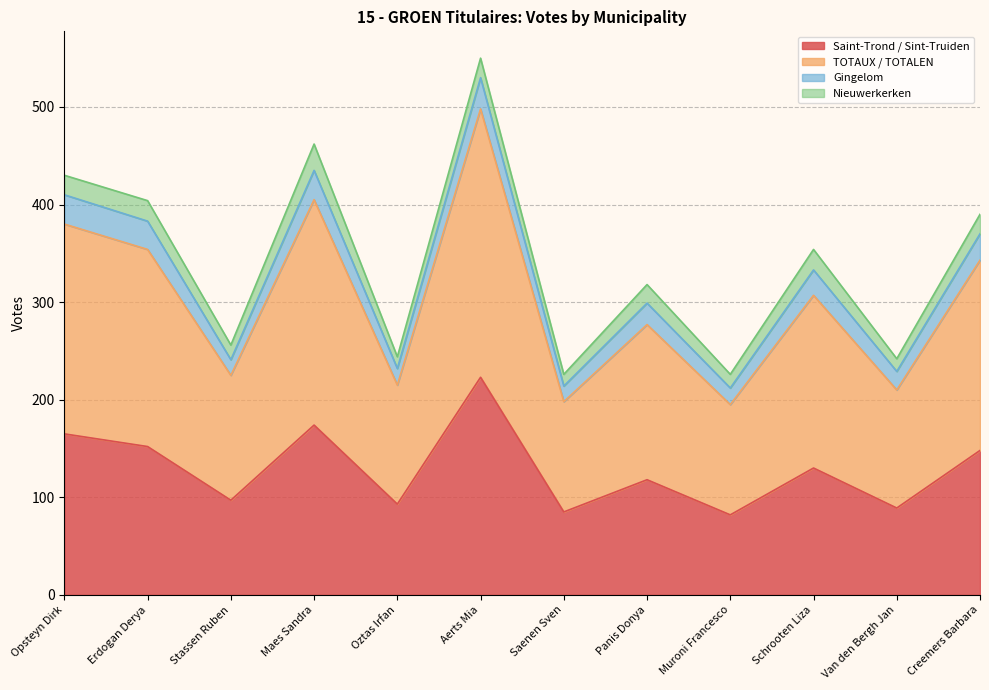

At which category is the sum across all series the highest?

Aerts Mia